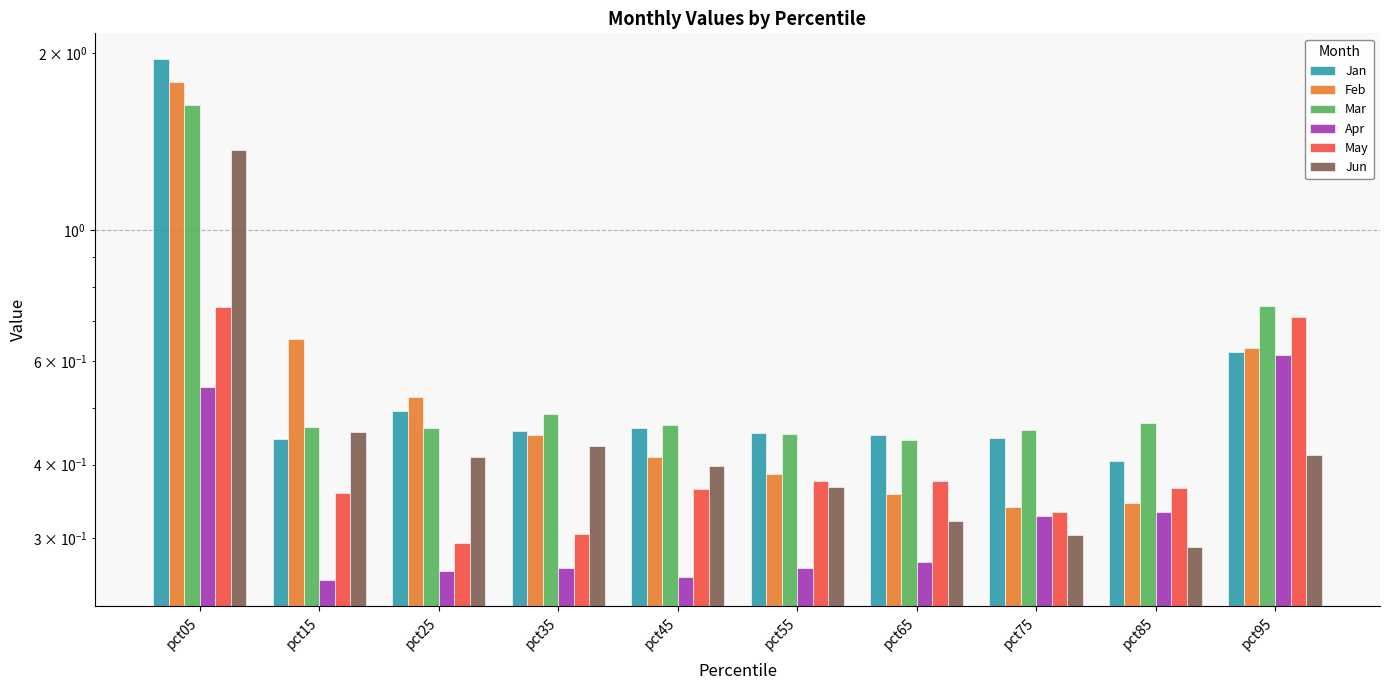

Count the Apr values in the range 0 to 1.

10